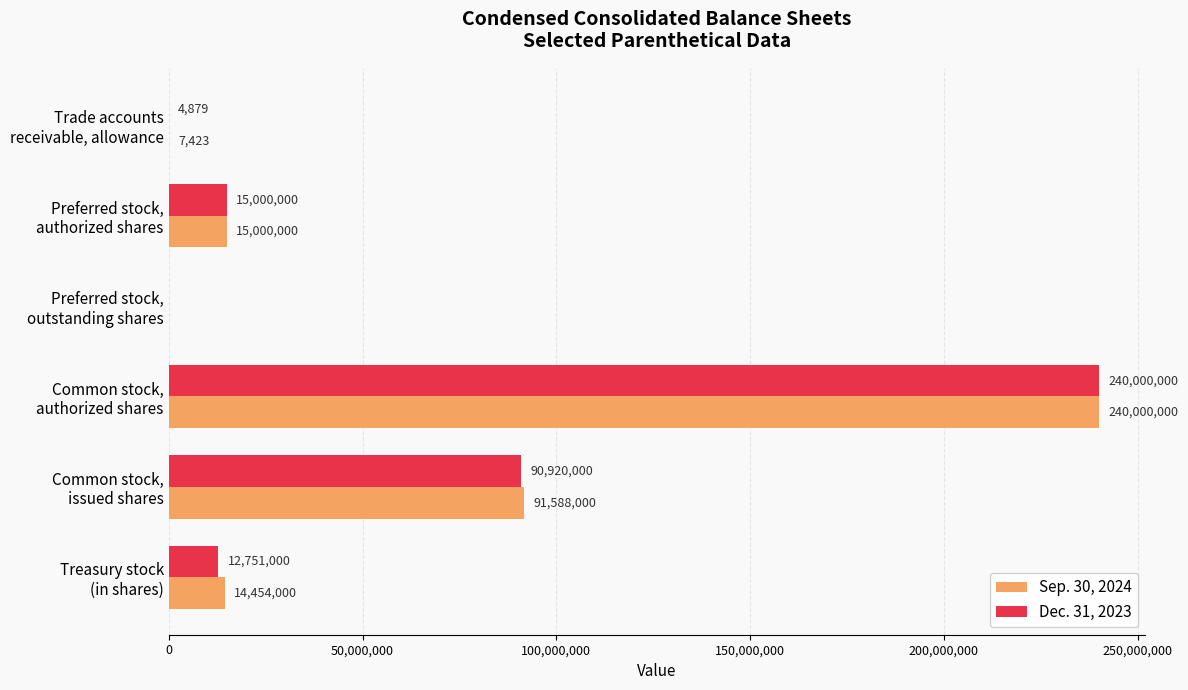

At which label is Dec. 31, 2023 closest to 120000000?

Common stock,
issued shares